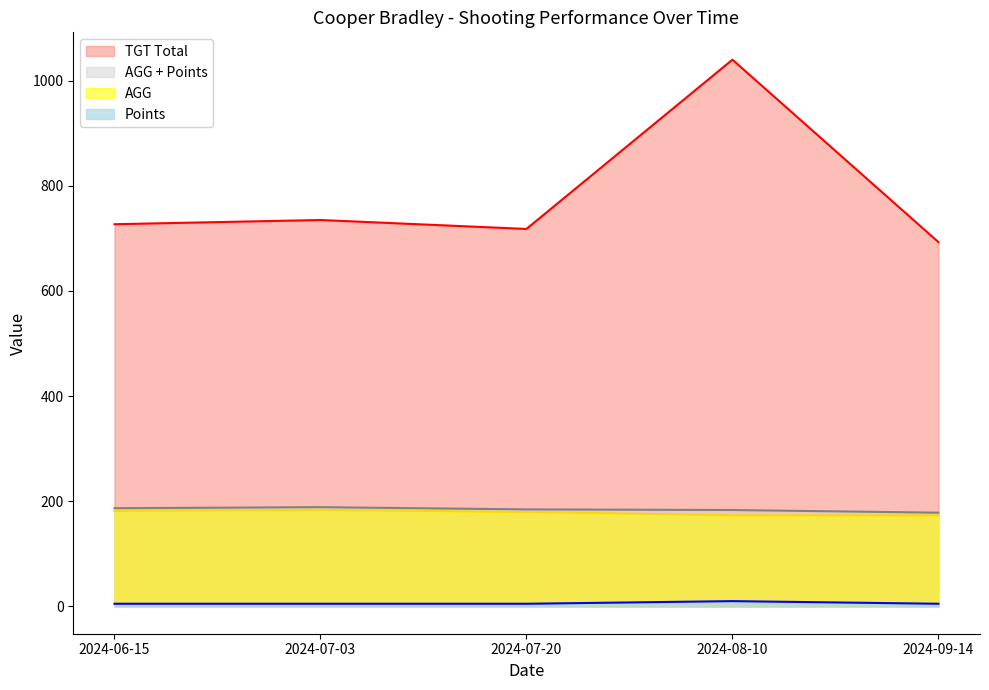

Between 2024-06-15 and 2024-07-03, which series saw the biggest shift?

TGT Total